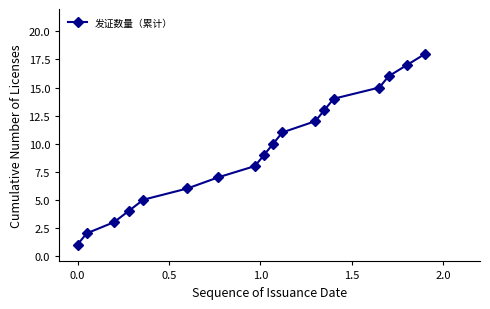

What is the sum of all values?

171